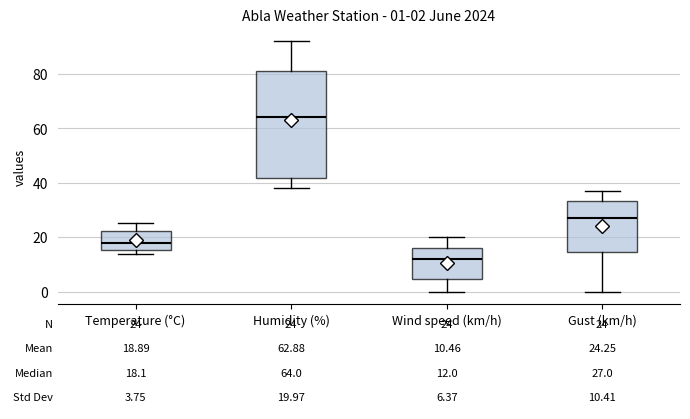

Comparing the boxes themselves (not the whiskers), which one is the tallest?

Humidity (%)